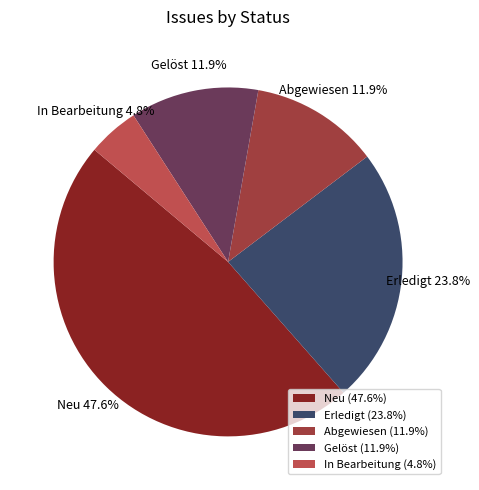

How many slices are in this pie chart?

5